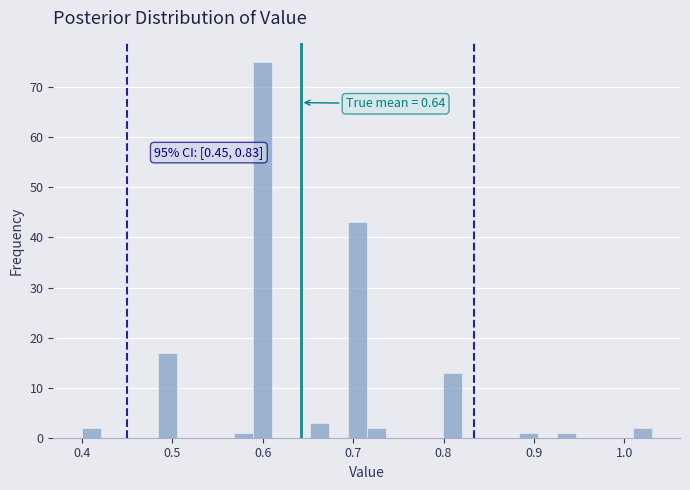

Read against the x-axis, roughly where is the centre of the tallest bar?

0.60